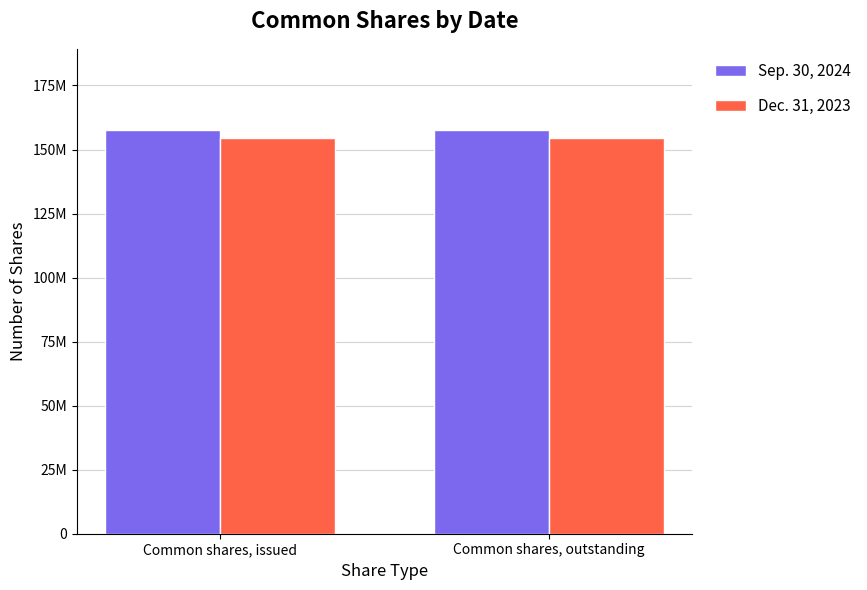

Rank the categories by Dec. 31, 2023 value from highest to lowest.

Common shares, issued, Common shares, outstanding